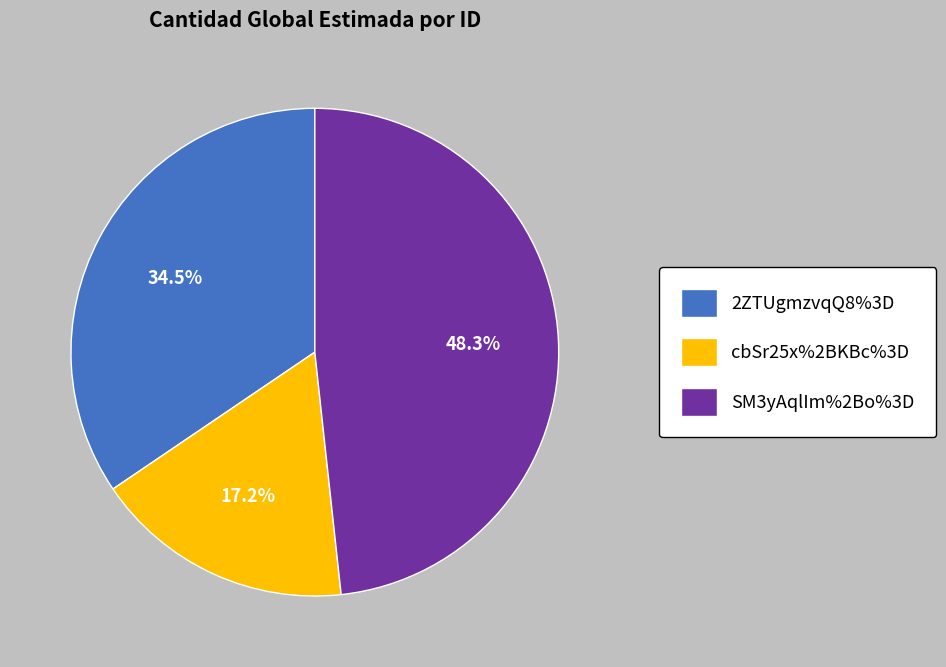

Which category has the smallest portion of the pie?

cbSr25x%2BKBc%3D